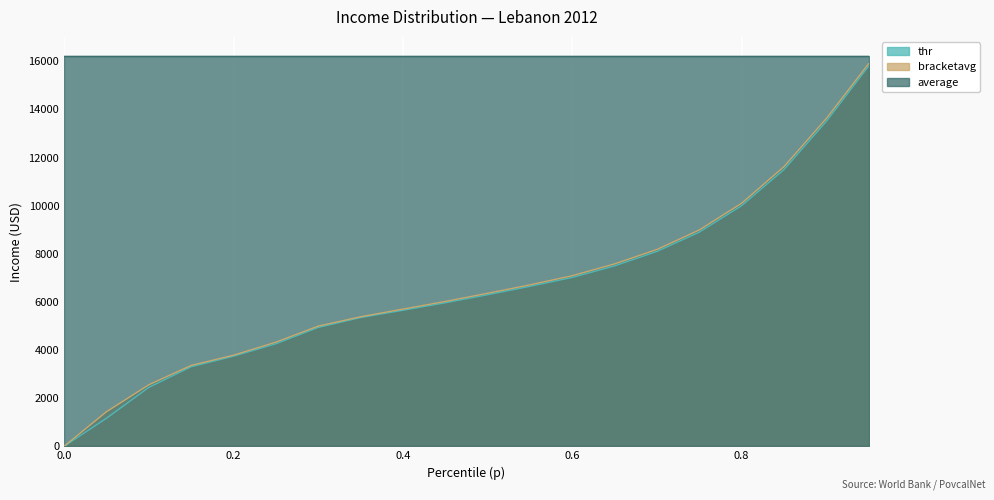

What is the greatest value displayed?

16207.1